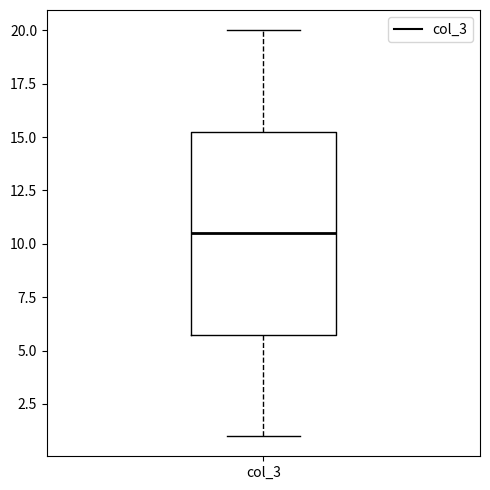

Read this box plot against the y-axis: the position of the median line, the range covered by the box, and the ends of both whiskers. The values are not printed on the chart, so give them approximately, as read against the axis.

median 10.5, box 6.0 to 15.5, whiskers 1.0 to 20.0